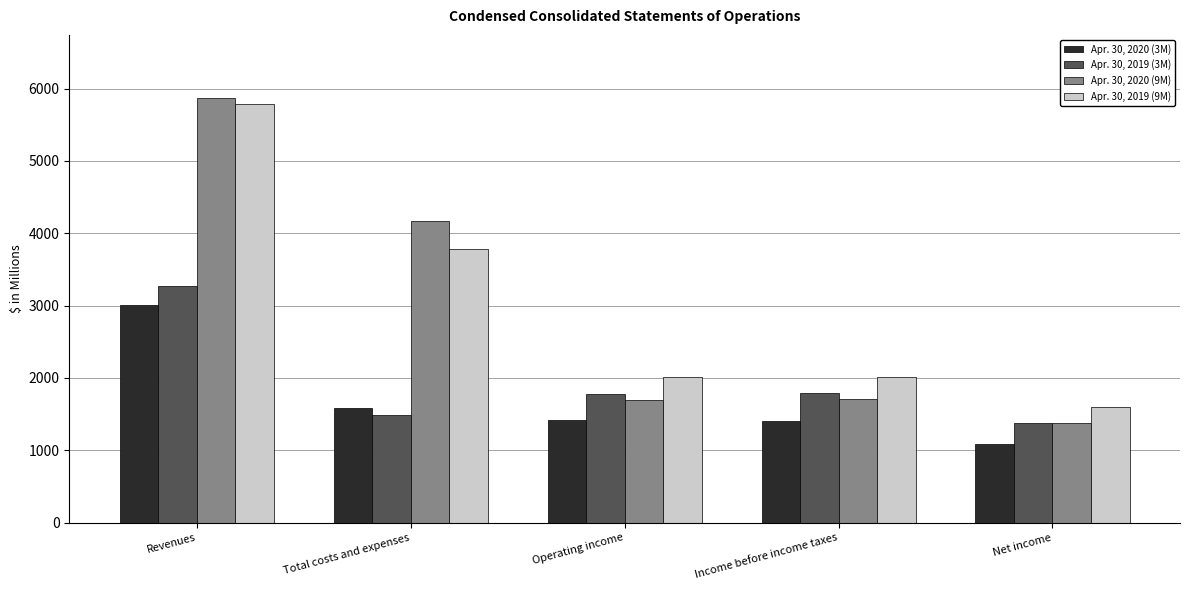

Is the value of Apr. 30, 2020 (9M) at Revenues greater than the value of Apr. 30, 2020 (3M) at Net income?

Yes